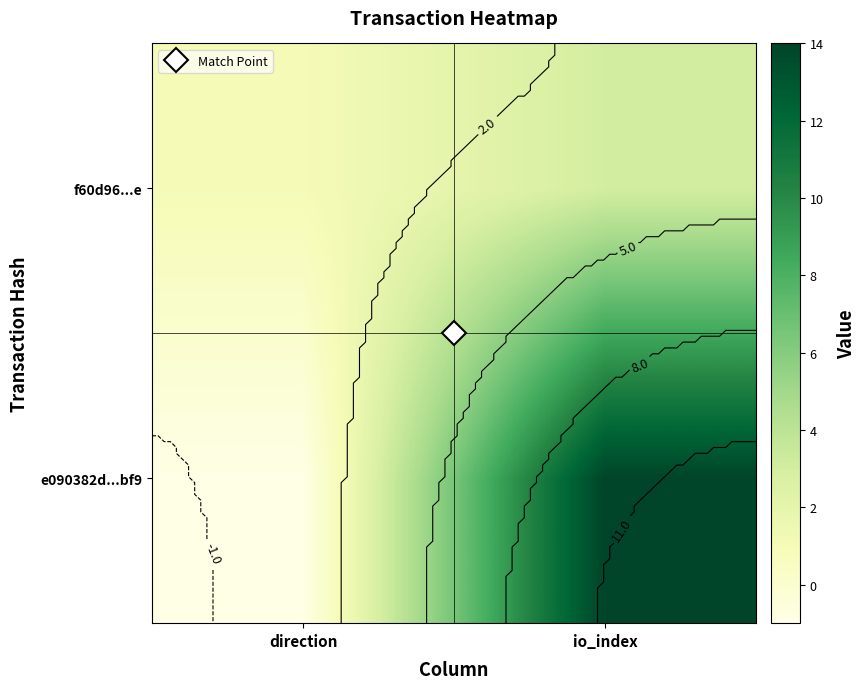

Which category has the lowest value across all series?

direction